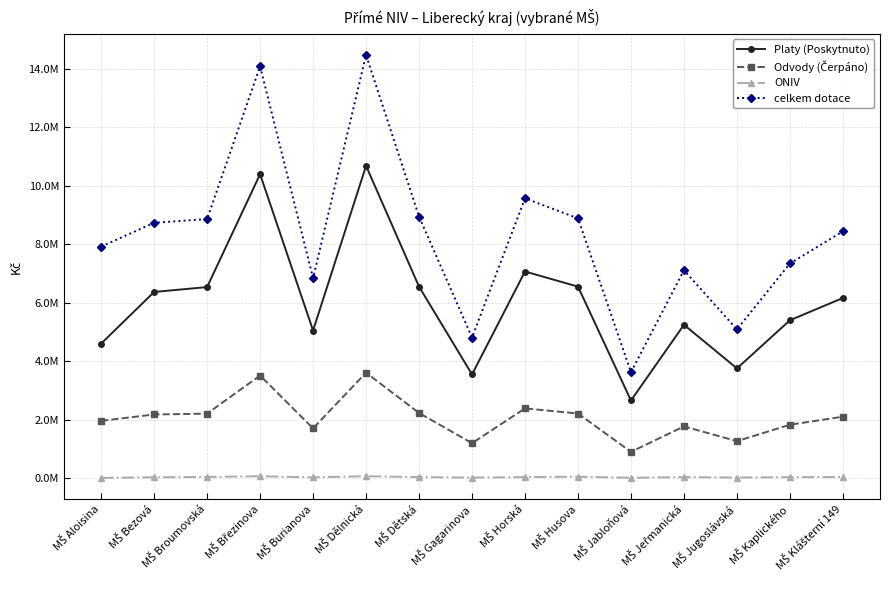

True or false: ONIV has more than 0 points higher than both neighbors.

True